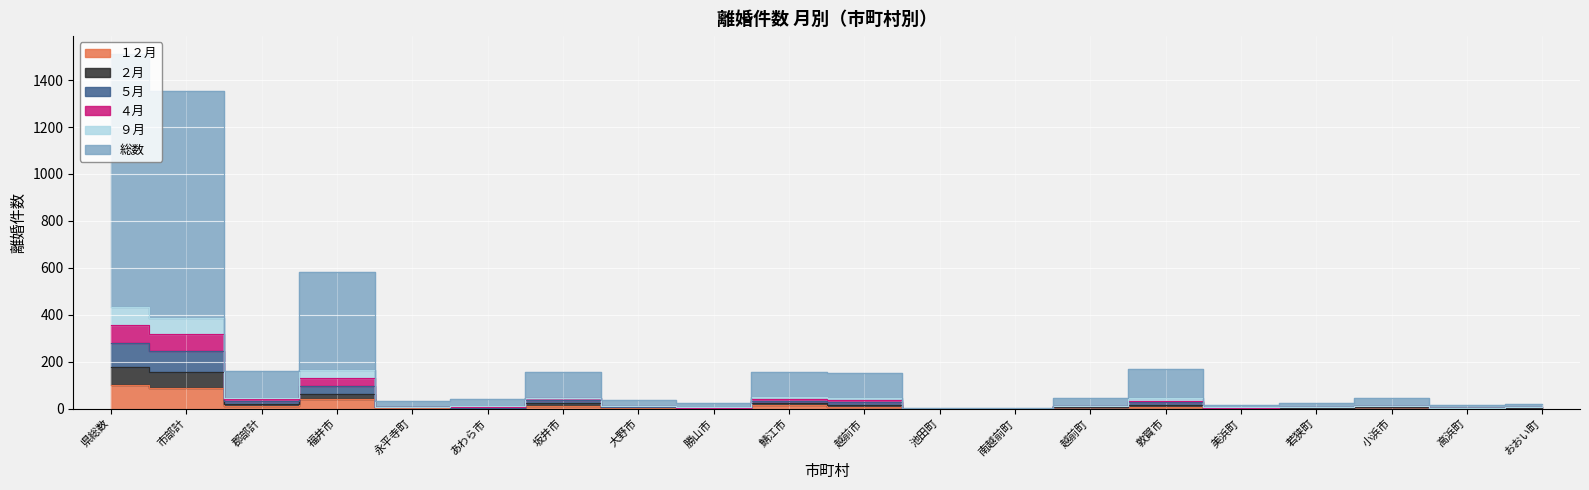

What is the value of the ９月 point at the 5th from the left?

6